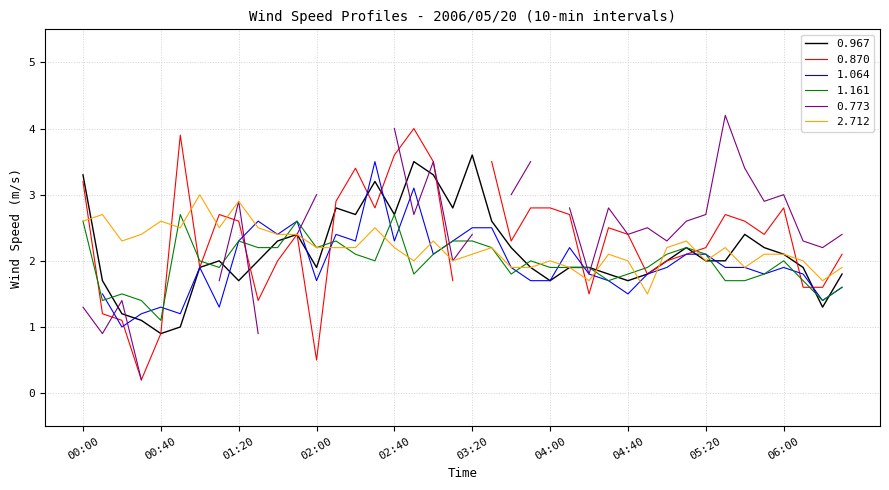

Which has a higher value, 05:40 or 05:30?

05:40